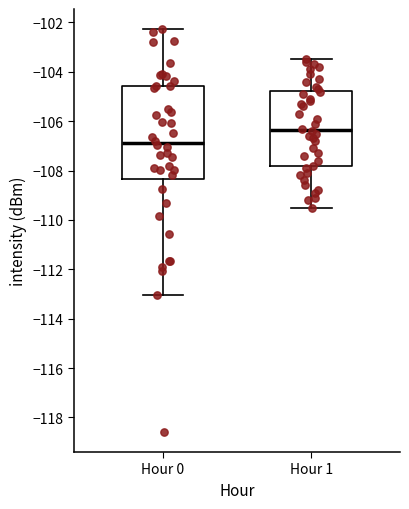

Reading left to right, transcribe this box plot: for each box, give where its median line is, the range the box spans, and where its two whiskers end, as read against the y-axis. The values are not printed on the chart, so give them approximately, as read against the axis.

Hour 0: median -106.8, box -108.4 to -104.6, whiskers -113.0 to -102.2
Hour 1: median -106.4, box -107.8 to -104.8, whiskers -109.4 to -103.4